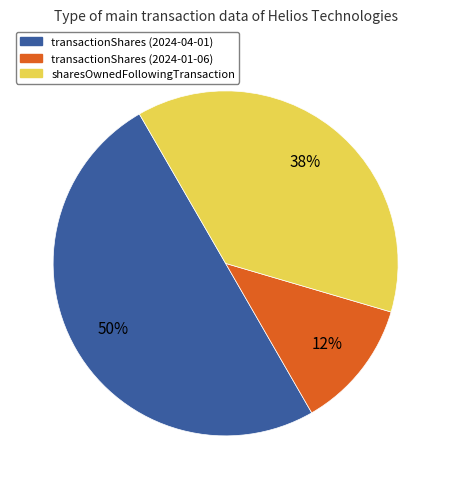

What percentage is the transactionShares (2024-04-01) slice, to the nearest percent?

50%